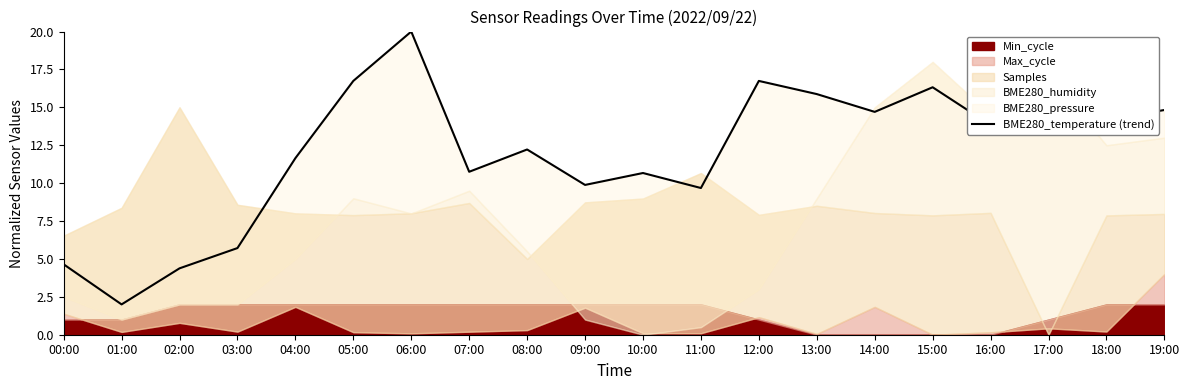

What is the difference between the values at 15:00 and 07:00?

5.6